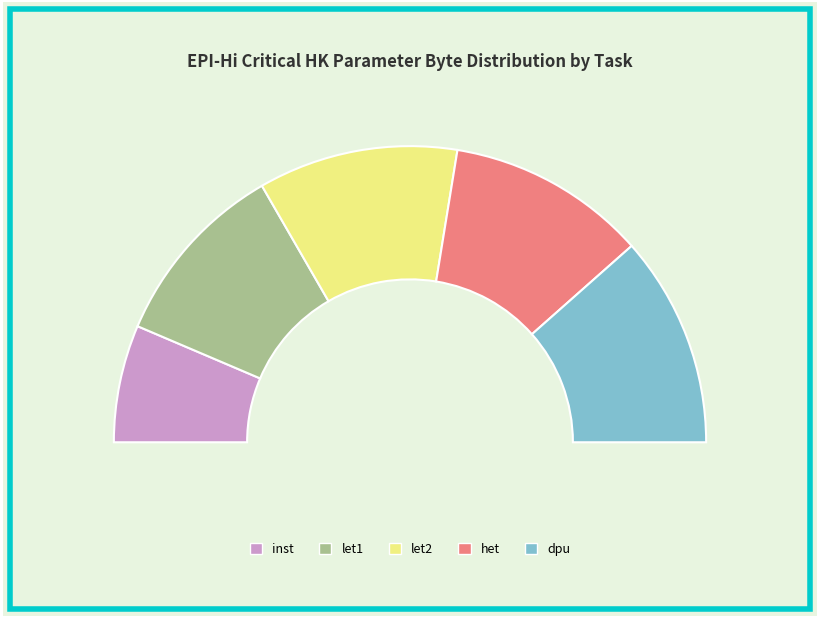

What percentage is the let1 slice, to the nearest percent?

21%